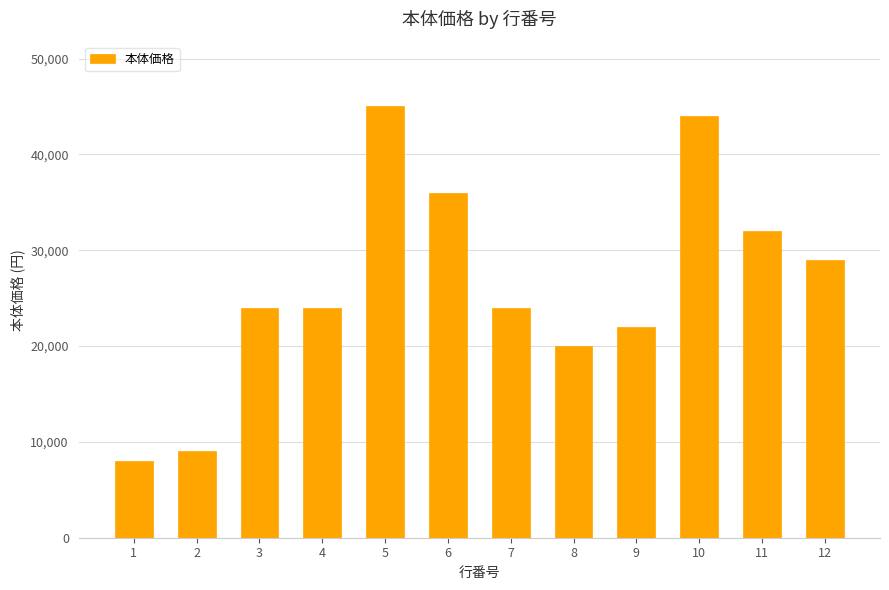

What is the difference between the maximum and minimum values?

37000